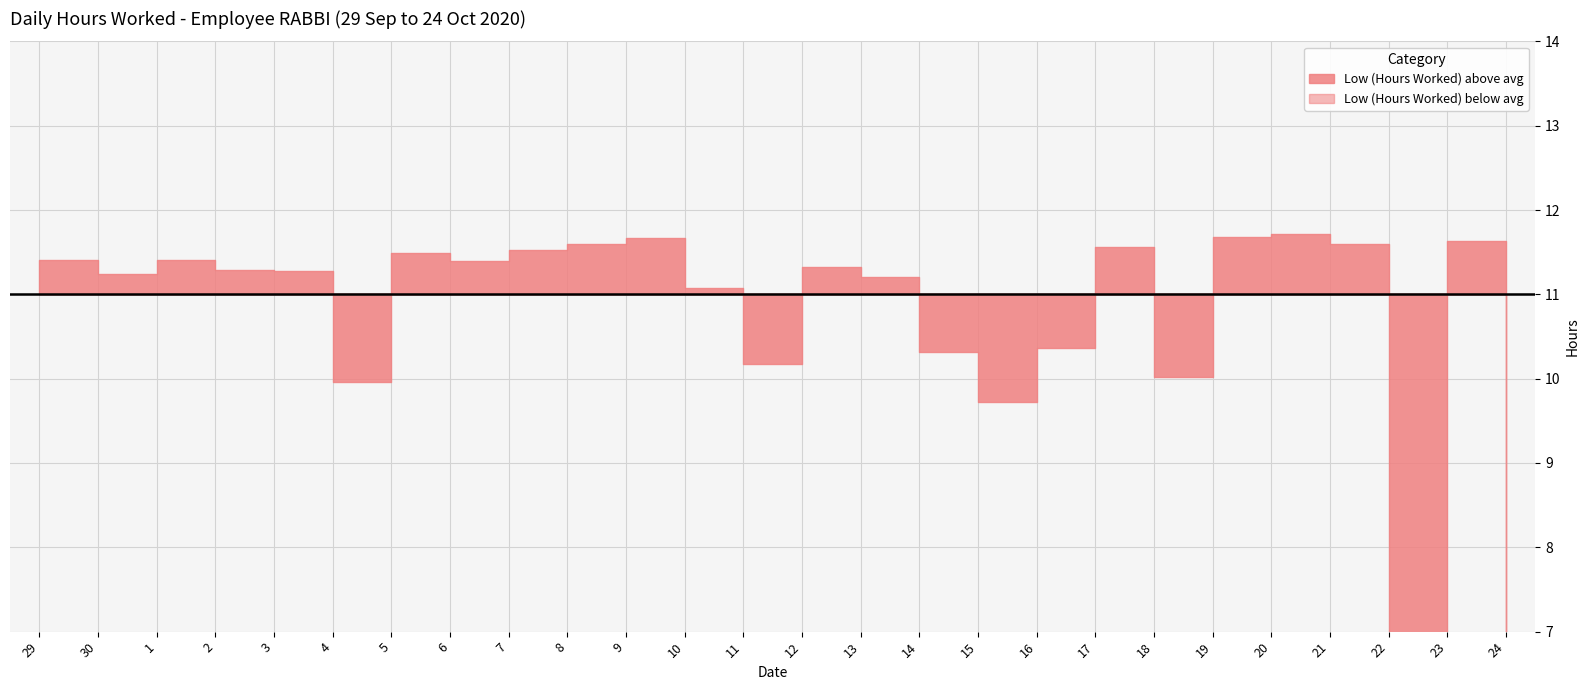

The chart shows a value of 13.1 at 4. True or false?

False